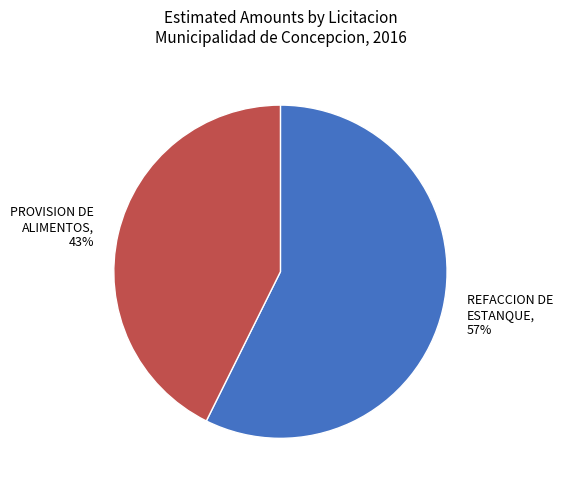

Is there a majority slice in this chart?

Yes